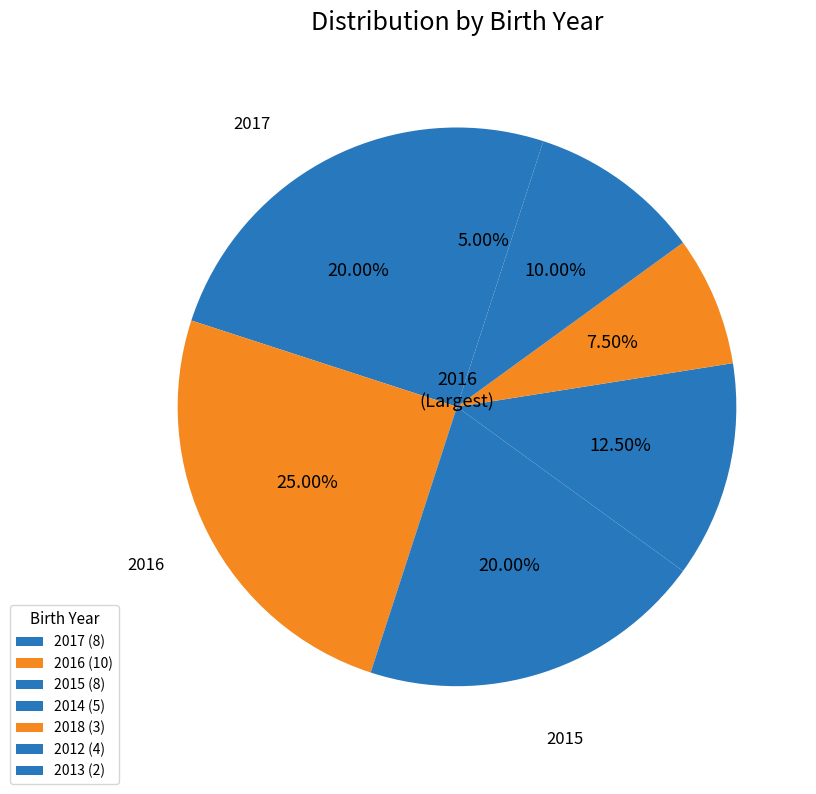

Count the number of slices in the pie.

7